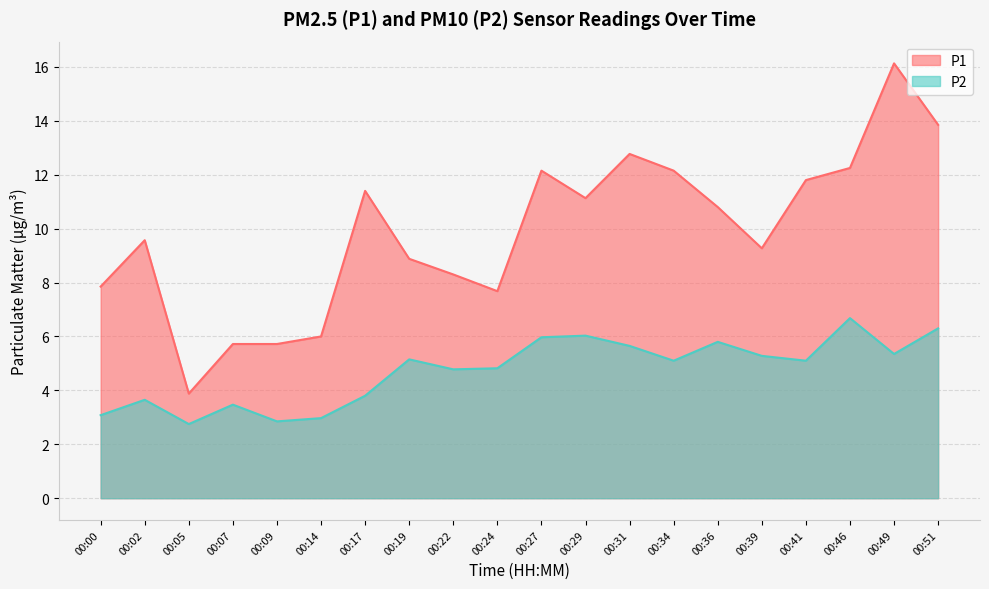

How many series are shown in this chart?

2